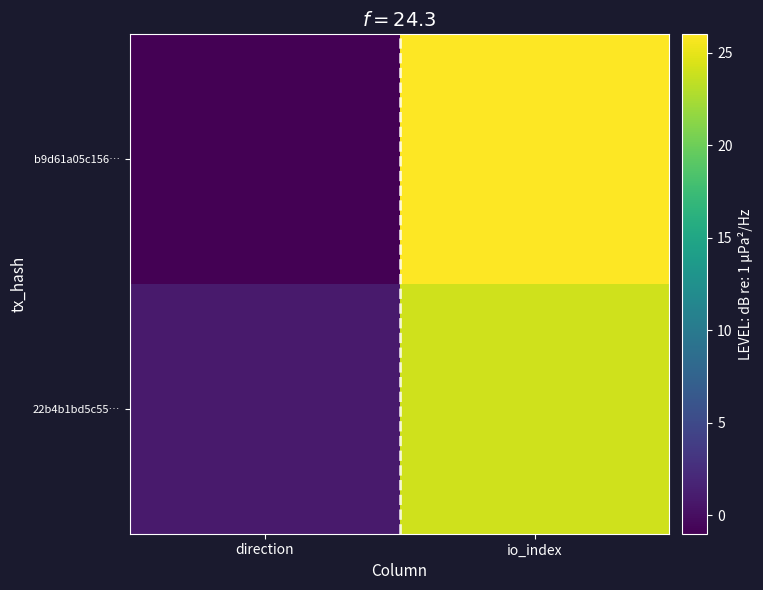

Reading left to right, what are all the values shown in this chart?

b9d61a05c156…: direction=-1	io_index=26
22b4b1bd5c55…: direction=1	io_index=24